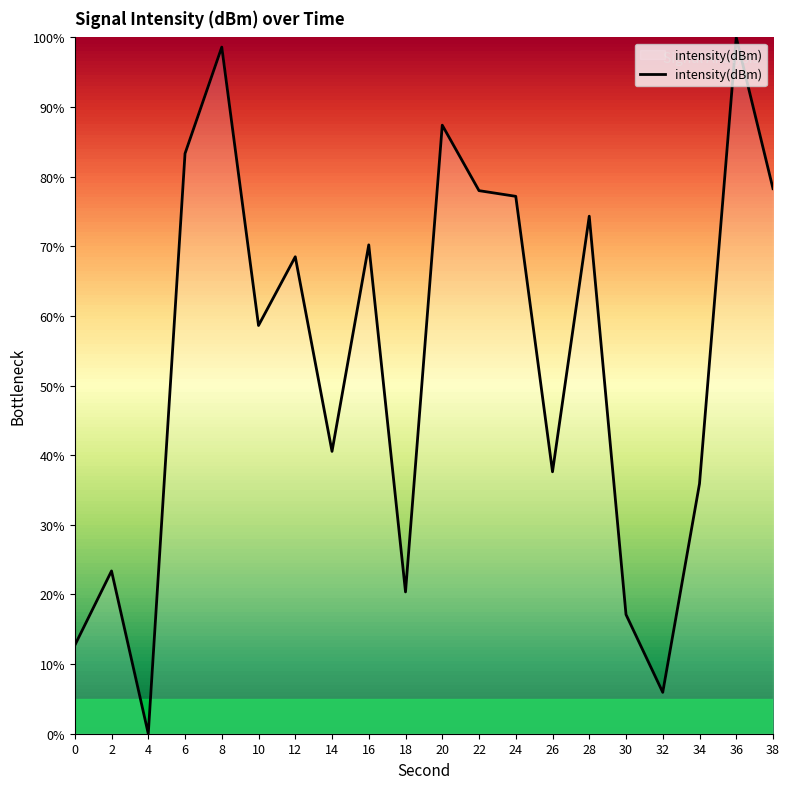

At which category does the data reach its first local peak?

2